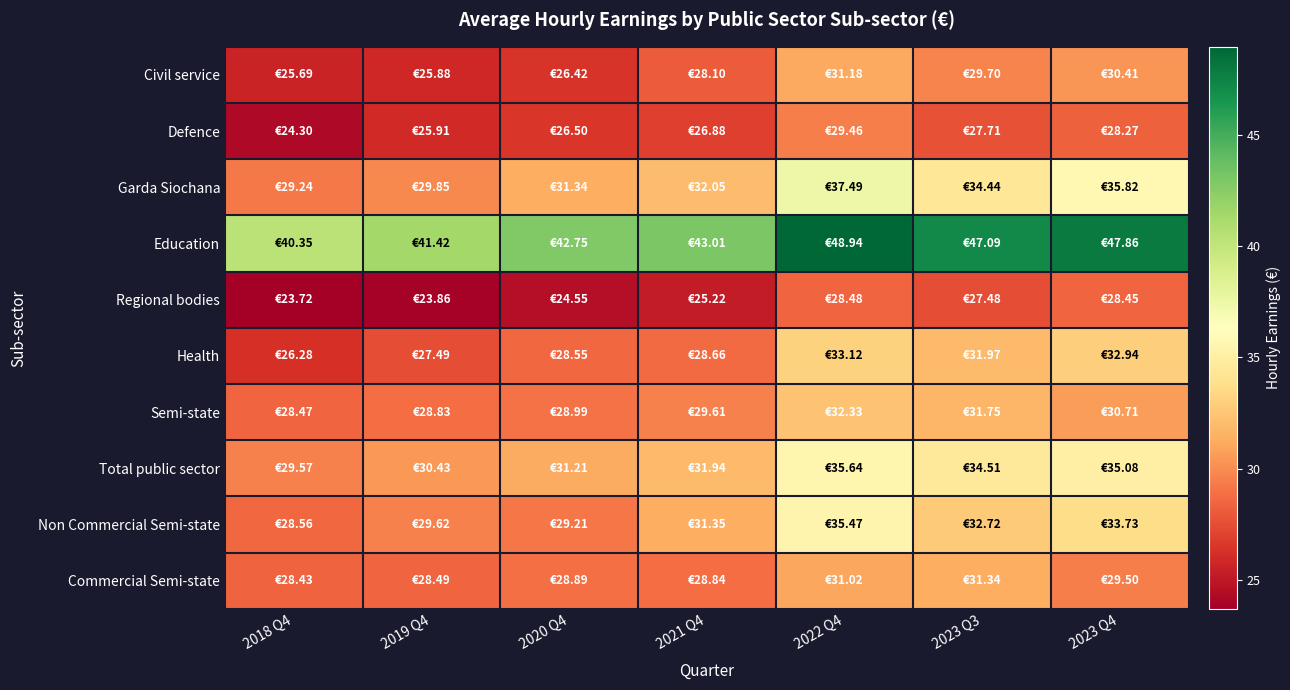

Which series has the largest total across all categories?

Education